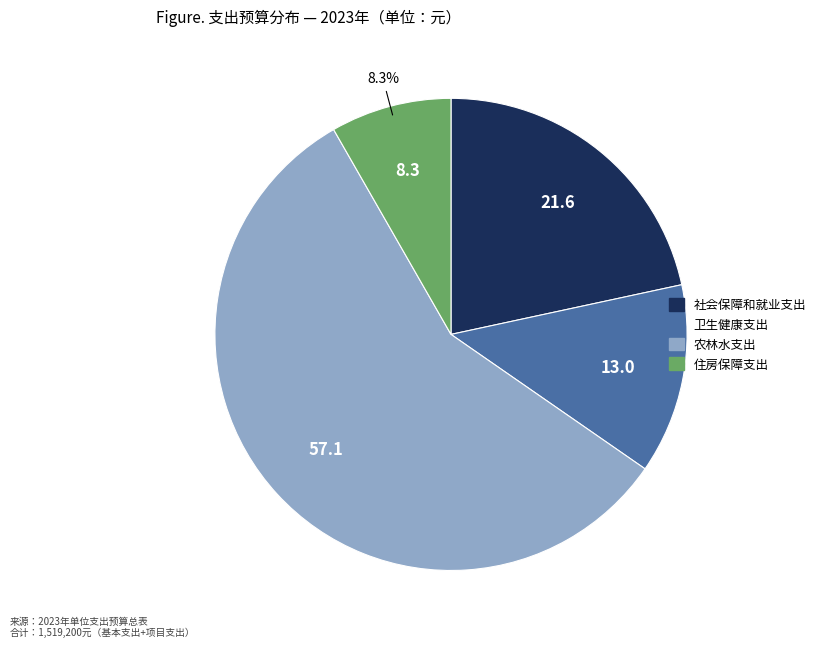

True or false: 卫生健康支出 accounts for 13% of the total.

True